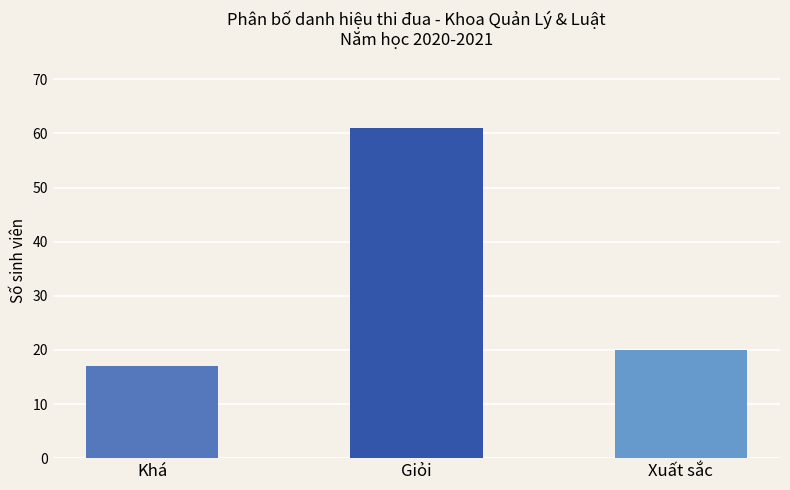

Which category has the highest value across all series?

Giỏi